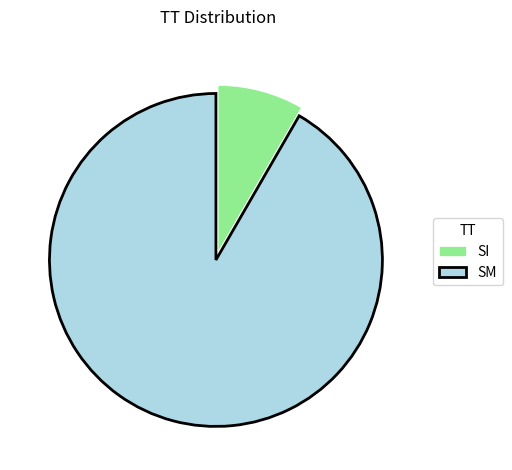

What is the smallest slice in the pie chart?

SI